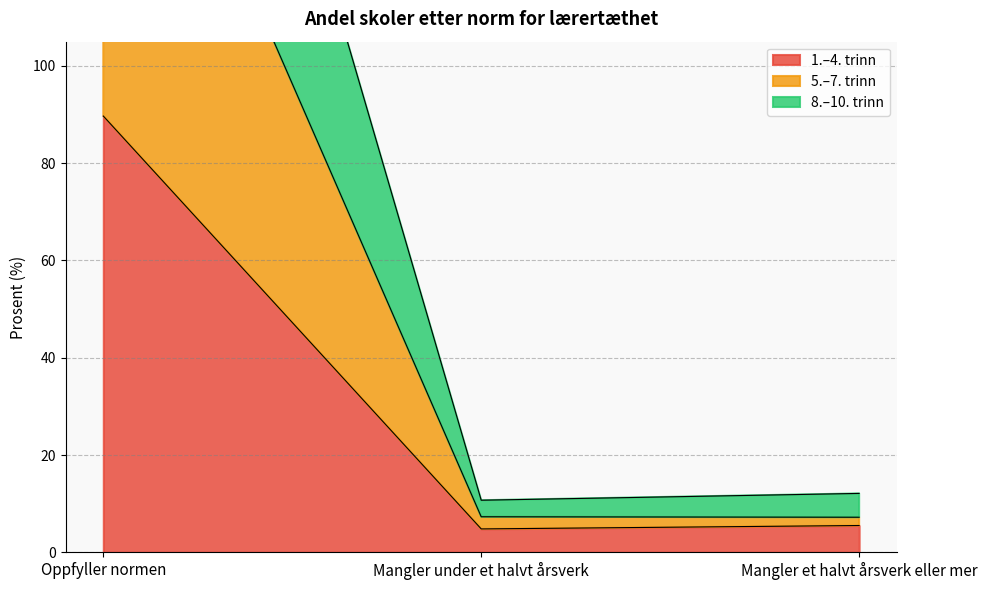

At how many categories does at least one series exceed 44?

1